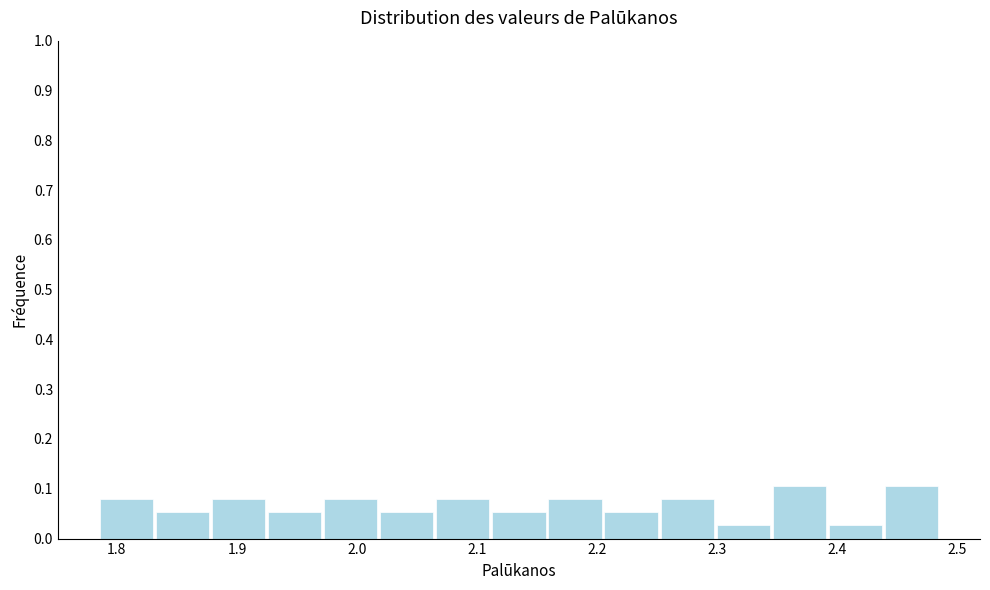

How tall is the bar that spans 1.88 to 1.93 on the x-axis? Neither the bar edges nor the heights are printed on the chart, so give them approximately, as read against the axes.

0.08